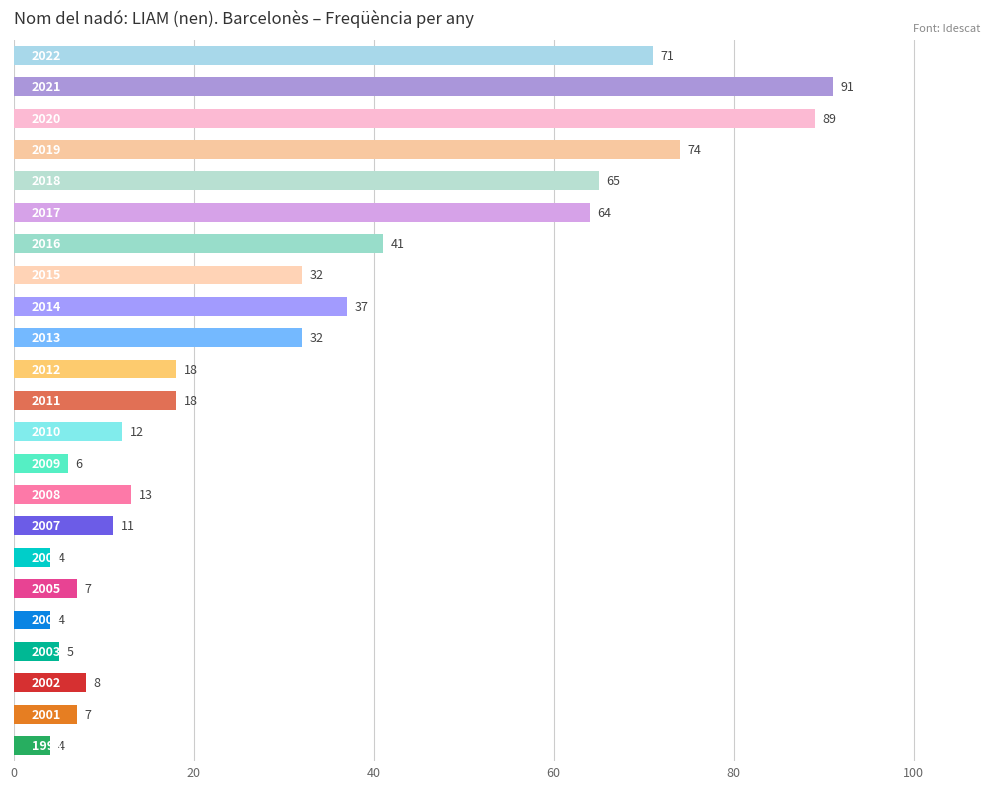

What is the value of the 20th bar from the top?

5